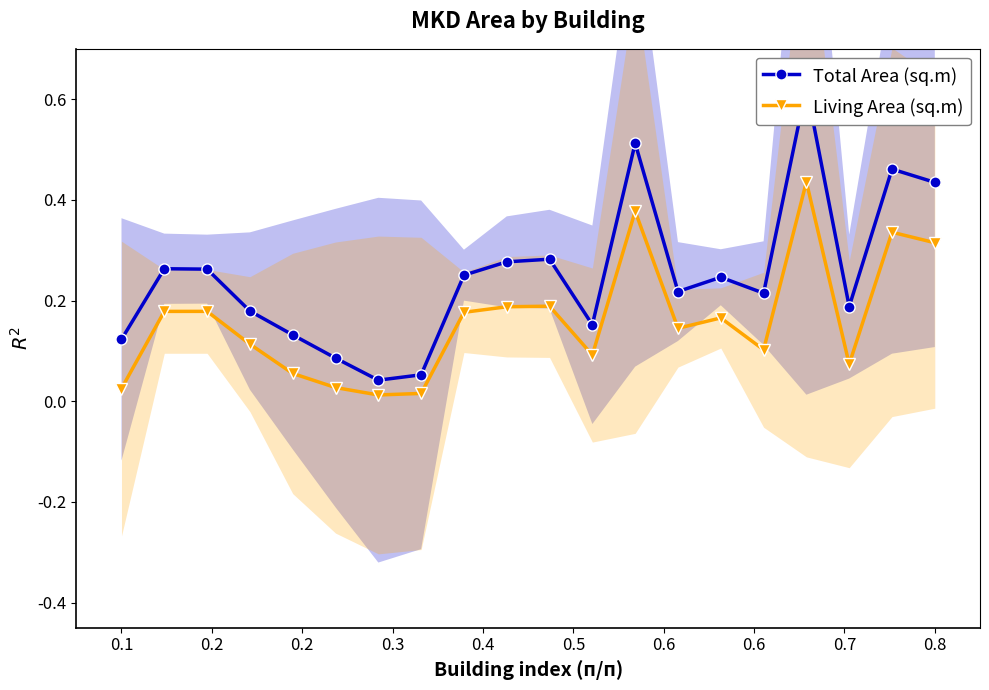

What is the spread (max minus min) of values at 0.1?

0.1